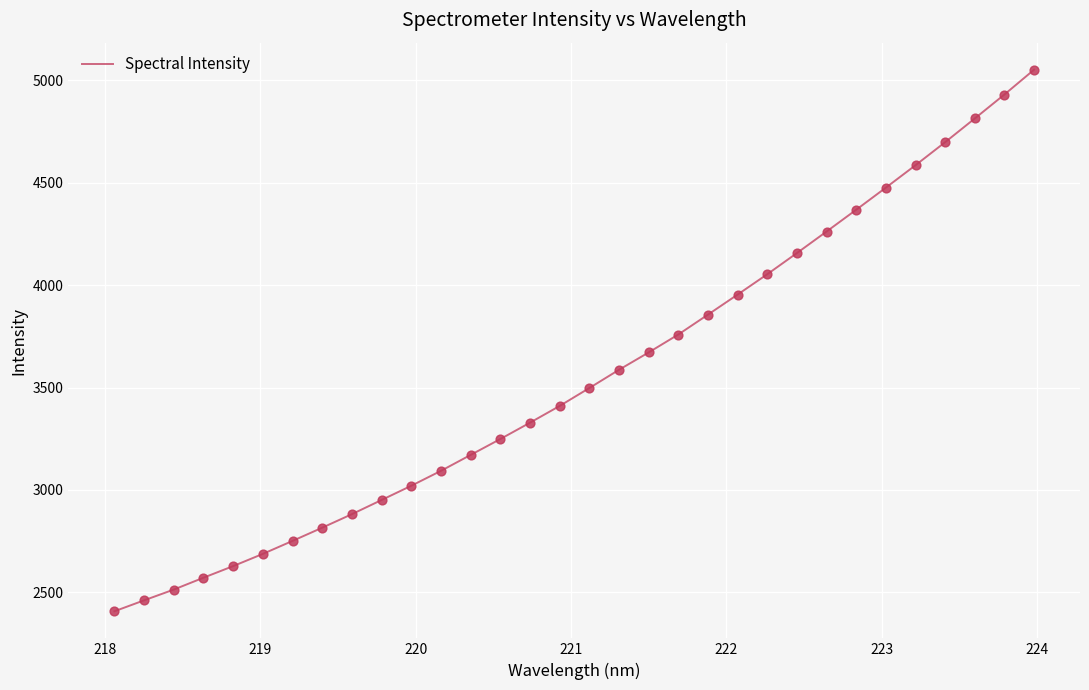

What is the maximum value shown in the chart?

5052.5